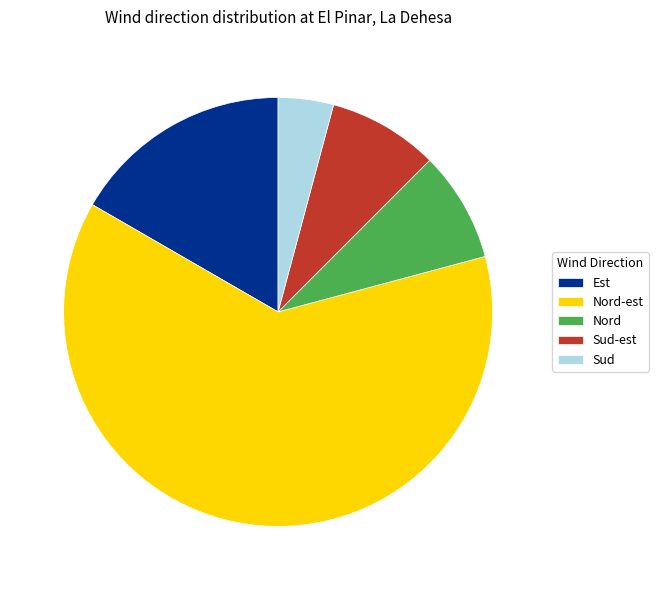

Is Sud-est the majority of the pie?

No